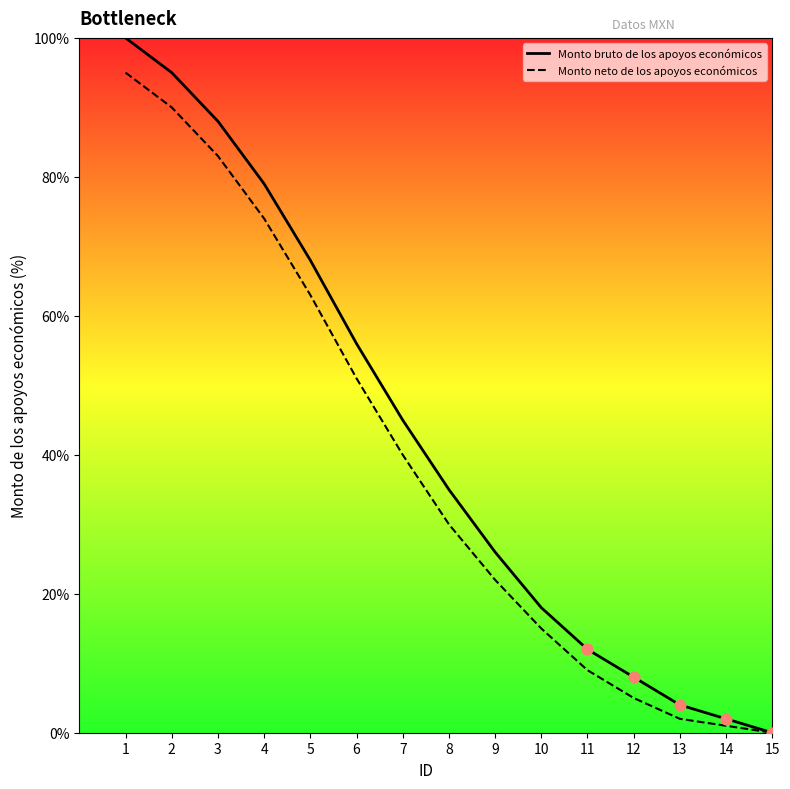

What are all the series names shown in the legend?

Monto bruto de los apoyos económicos, Monto neto de los apoyos económicos